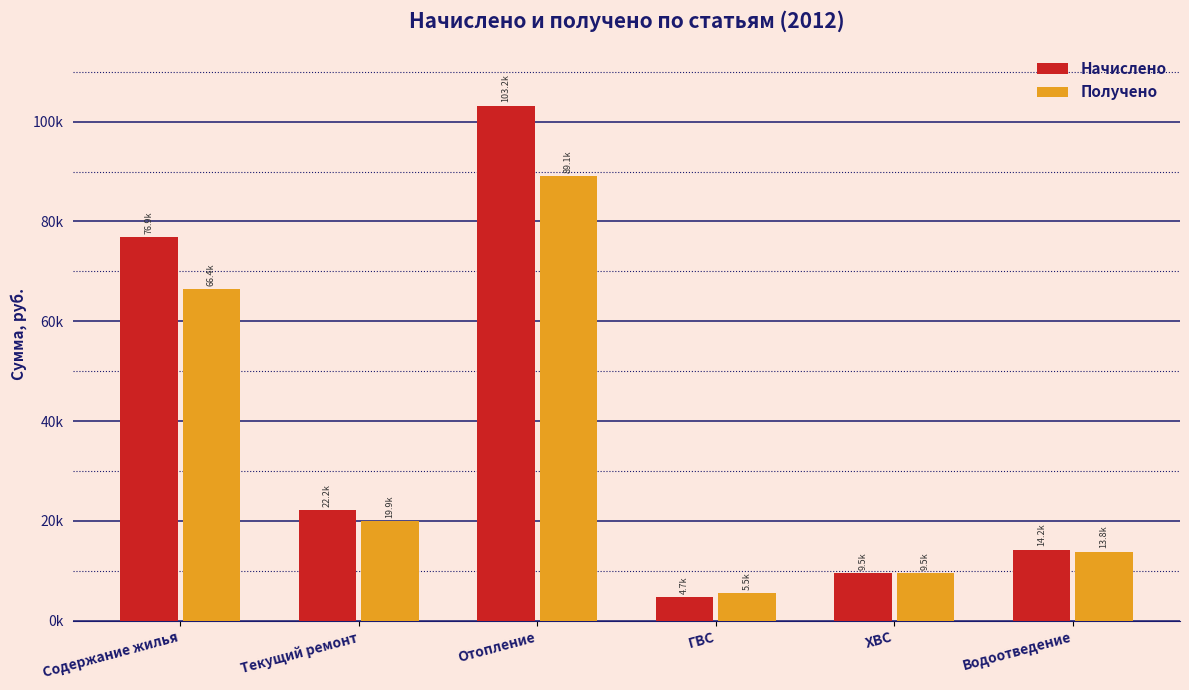

List the series in order of their overall mean, lowest first.

Получено, Начислено